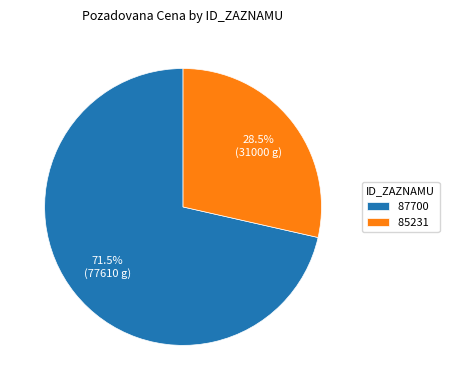

To the nearest percent, what is the difference between the 87700 and 85231 slice percentages?

43%